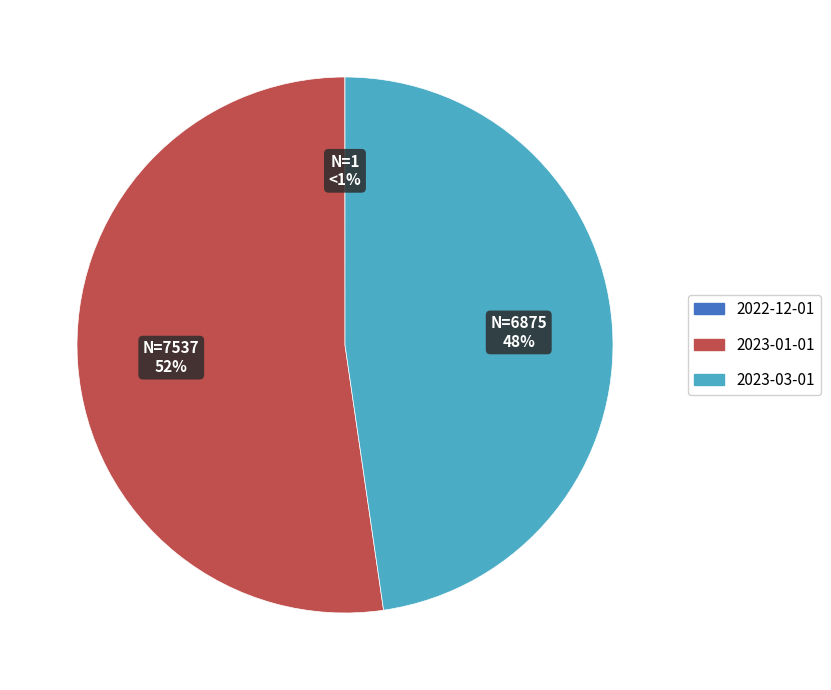

To the nearest percent, what percentage of the pie is 2023-03-01?

48%